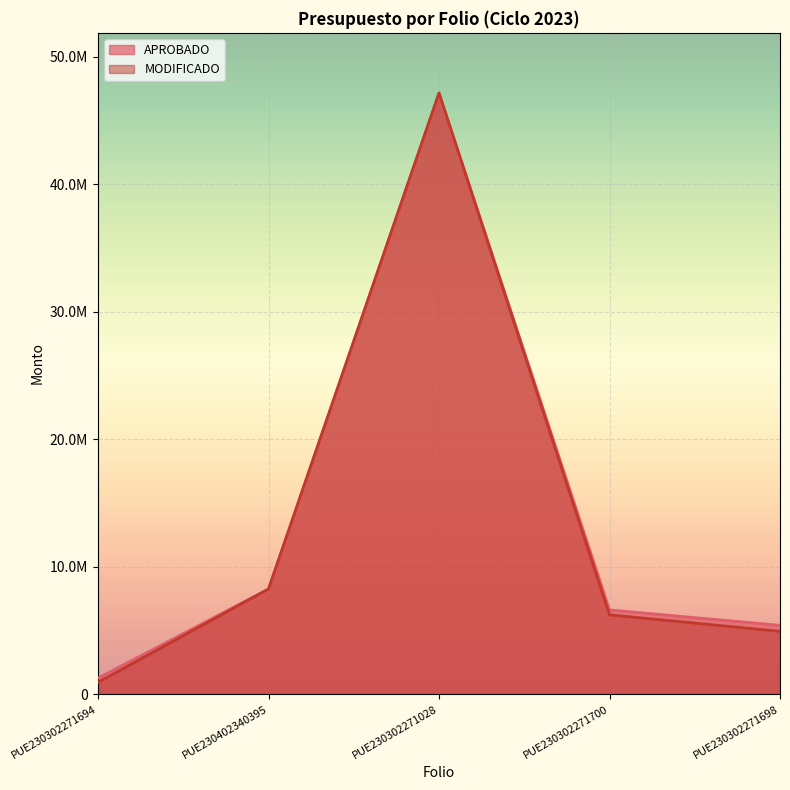

Rank the categories by APROBADO value from highest to lowest.

PUE230302271028, PUE230402340395, PUE230302271700, PUE230302271698, PUE230302271694